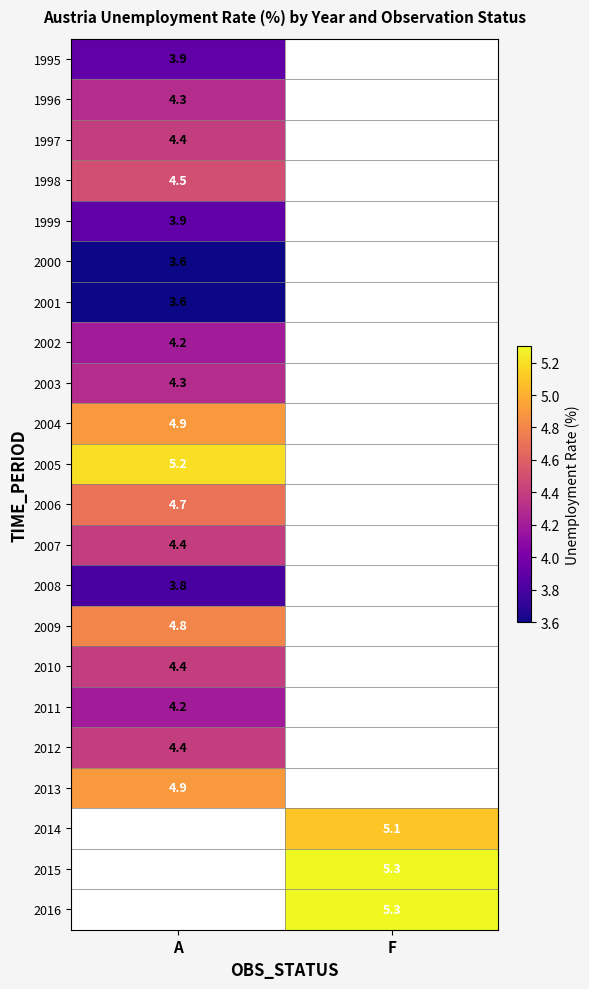

At how many categories does at least one series exceed 3?

2